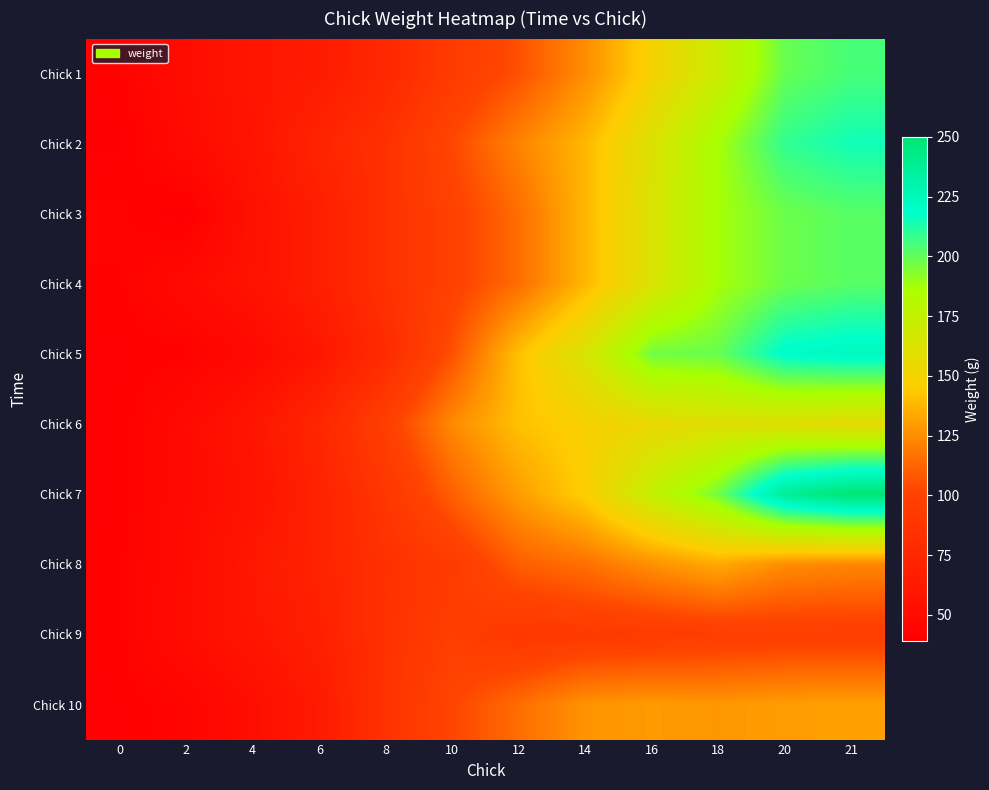

At which category is the sum across all series the highest?

21